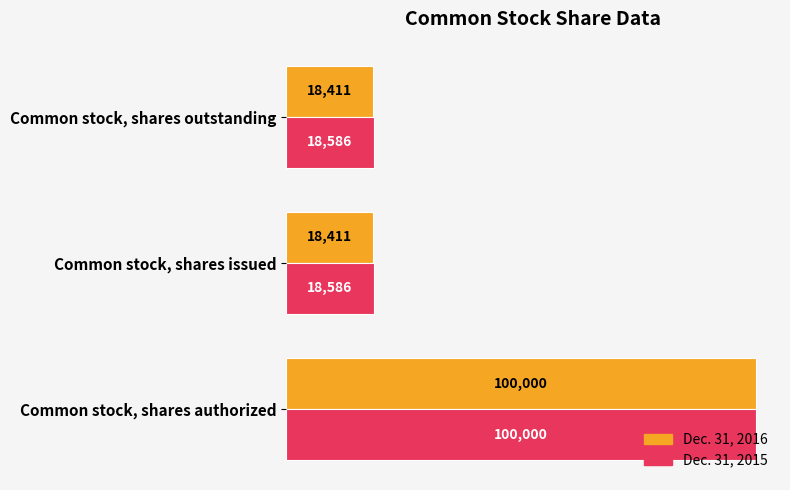

At Common stock, shares outstanding, list the series in order from largest to smallest.

Dec. 31, 2015, Dec. 31, 2016